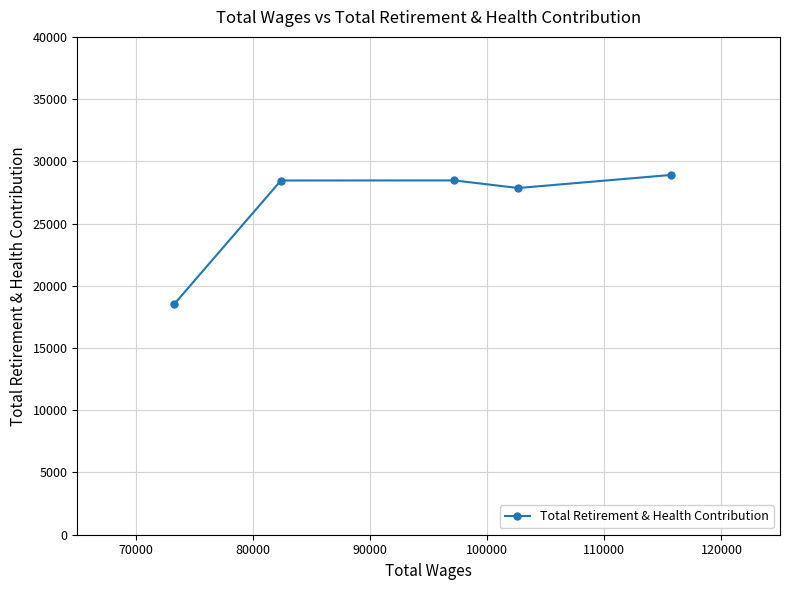

True or false: there are more than 1 points higher than both neighbors.

False